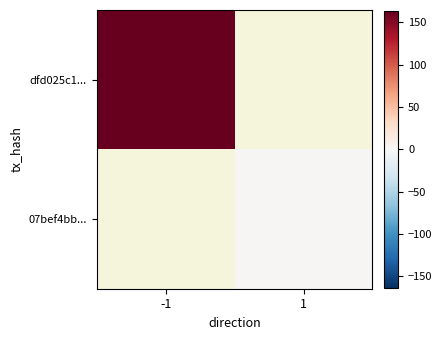

List the series in order of their overall mean, highest first.

dfd025c1..., 07bef4bb...